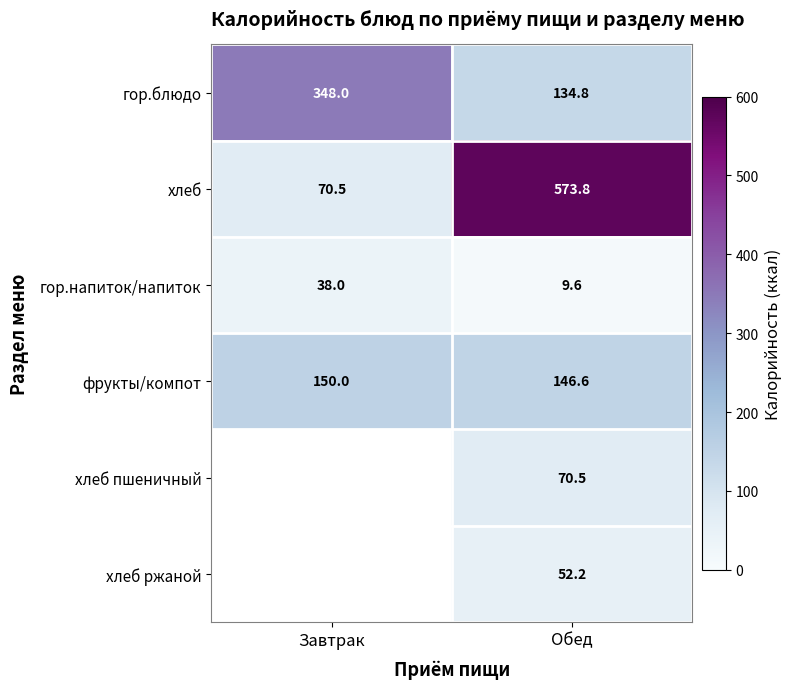

What is the highest value of the хлеб series?

573.8